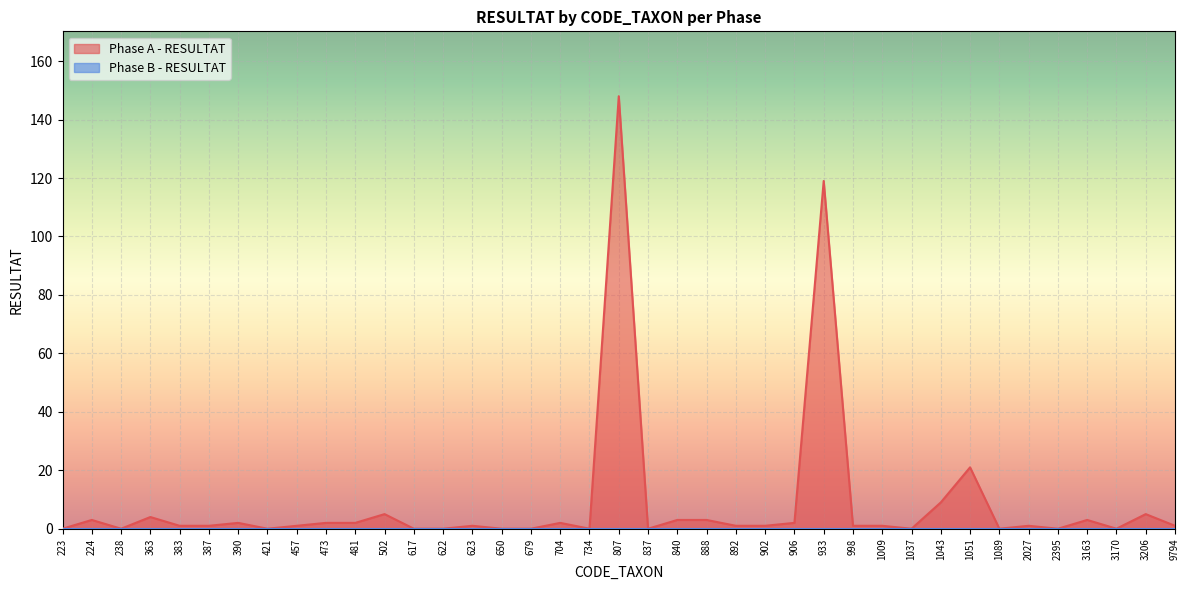

Does the chart display data point markers on the line(s)?

No